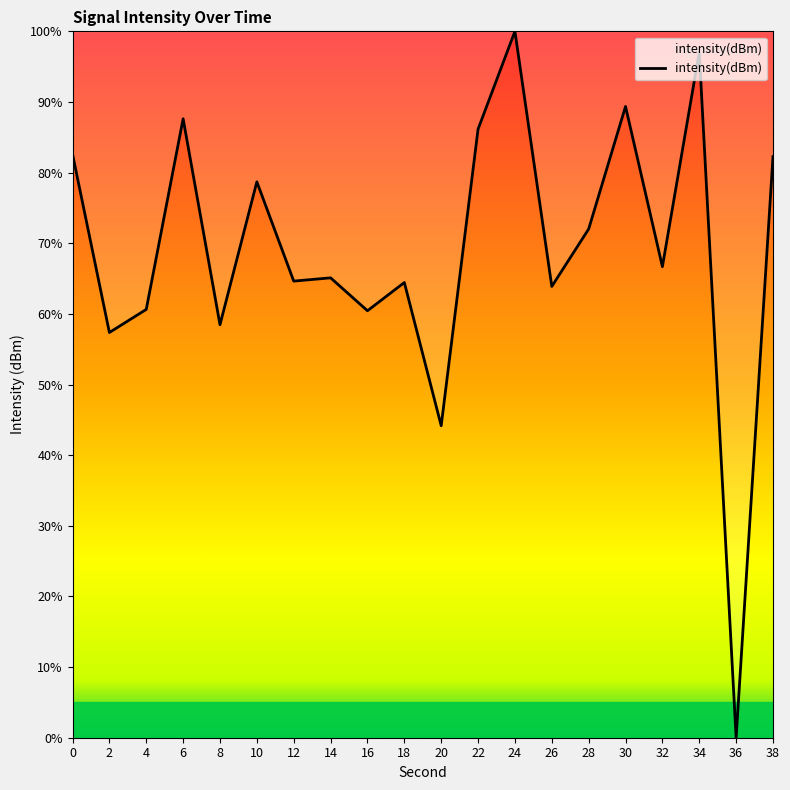

What is the change in value from 2 to 12?

+7.3